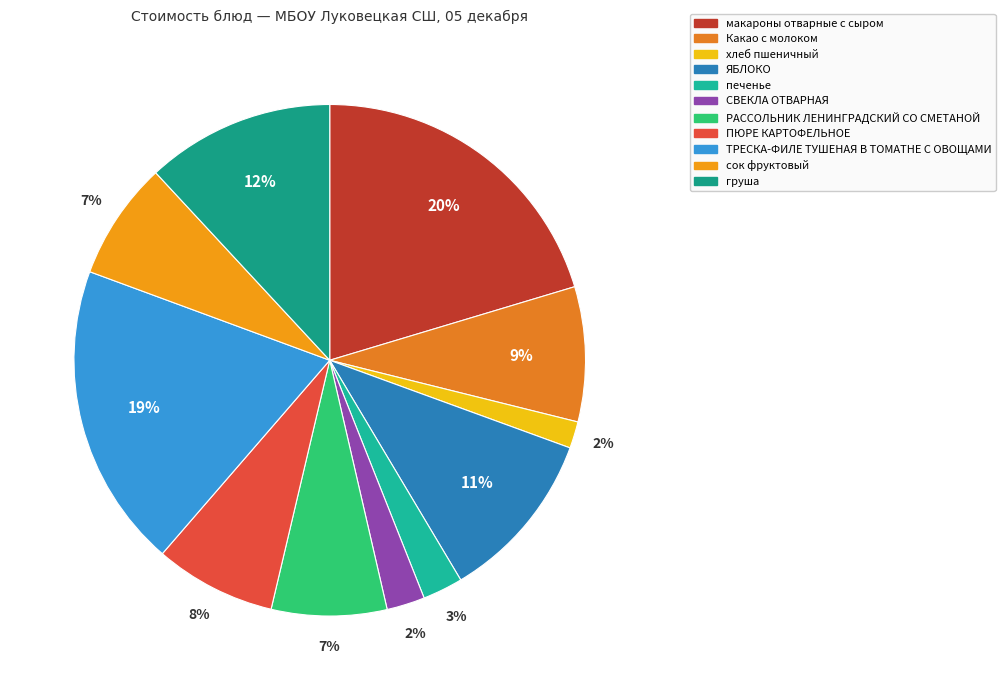

To the nearest percent, what is the combined percentage of ЯБЛОКО and РАССОЛЬНИК ЛЕНИНГРАДСКИЙ СО СМЕТАНОЙ?

18%